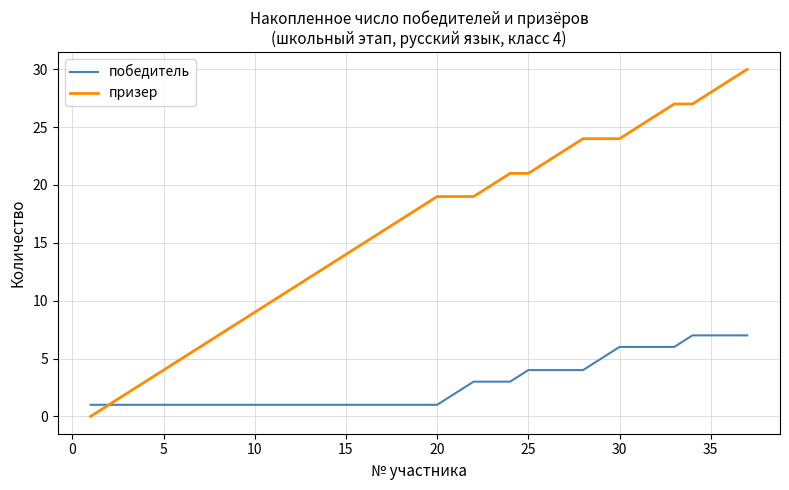

What is the difference between the maximum and minimum values in the призер series?

30